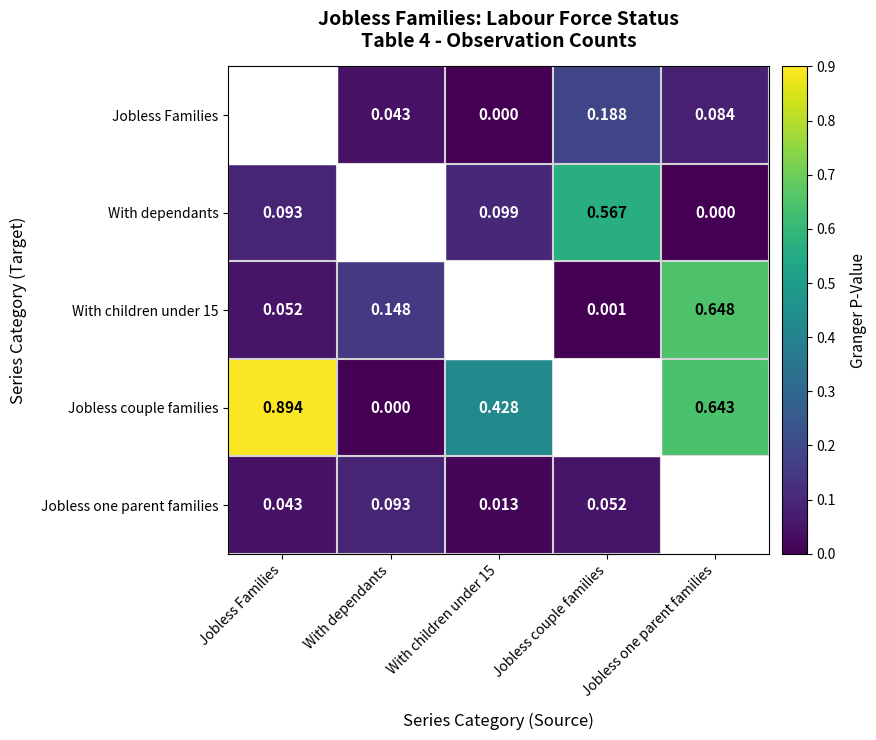

Is the value of With children under 15 at Jobless one parent families greater than the value of With dependants at With children under 15?

Yes